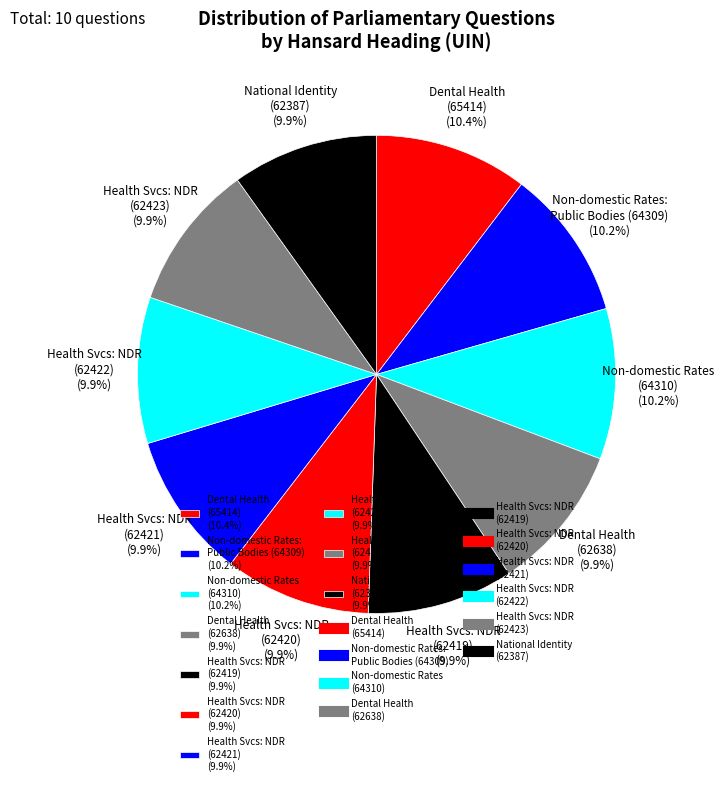

Is there a majority slice in this chart?

No